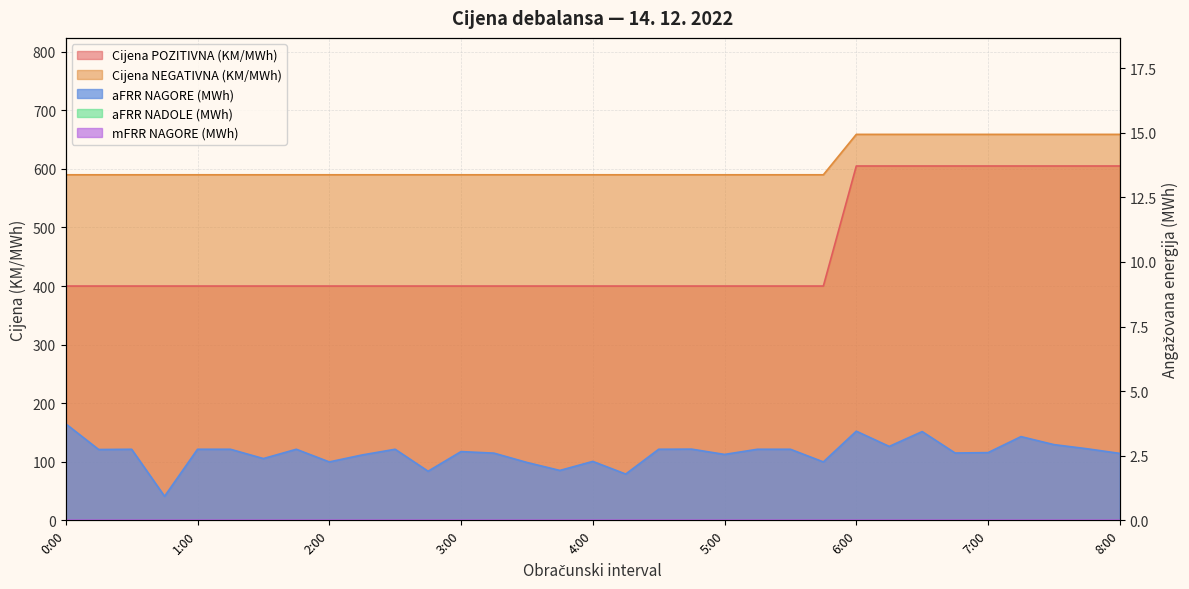

List the series in order of their overall mean, lowest first.

aFRR NAGORE (MWh), Cijena NEGATIVNA (KM/MWh), Cijena POZITIVNA (KM/MWh)